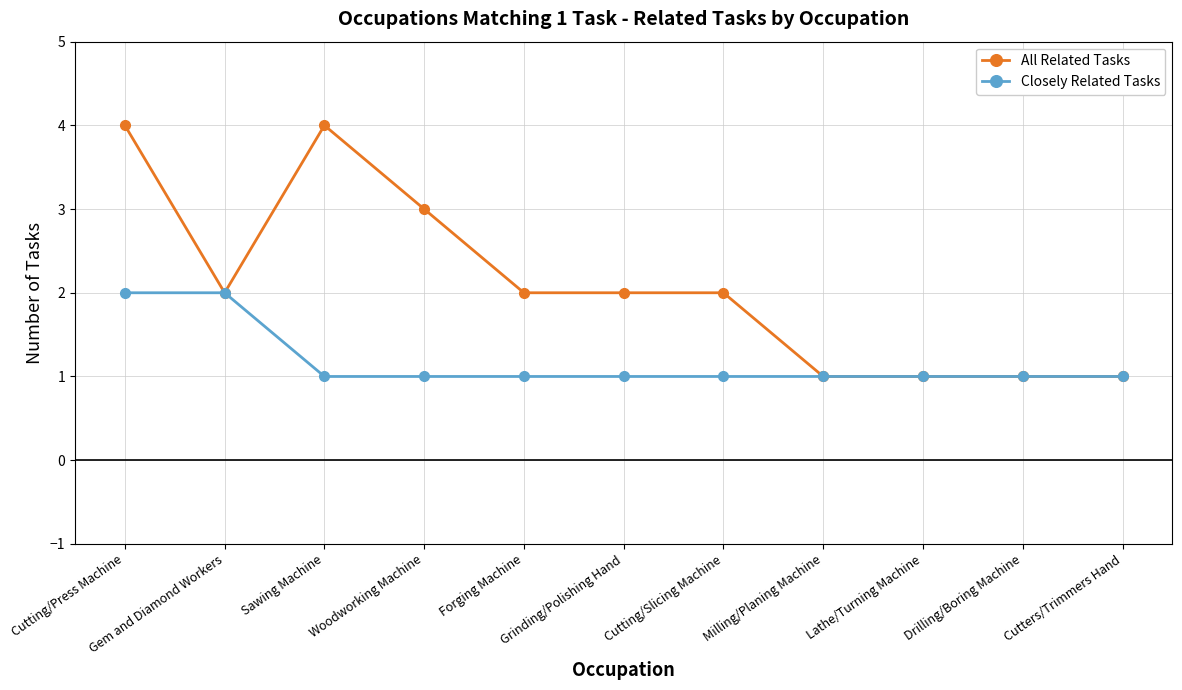

Does the chart have visible grid lines?

Yes